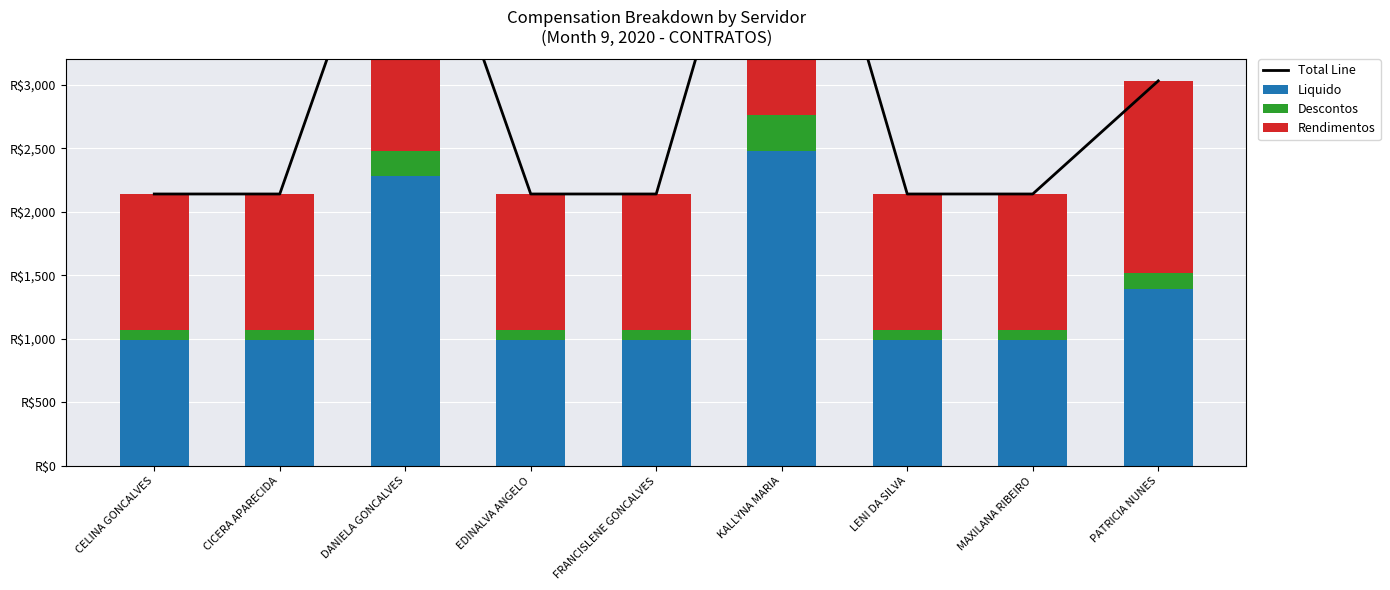

What is the label of the 8th bar from the right?

CICERA APARECIDA